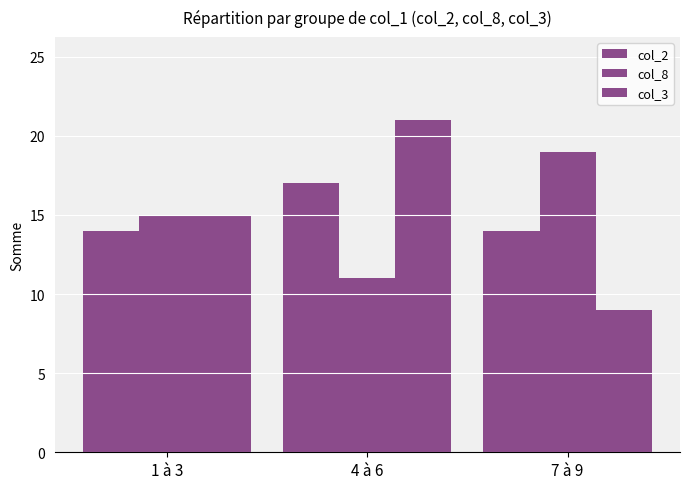

Are the bars grouped side by side (vs. stacked)?

Yes